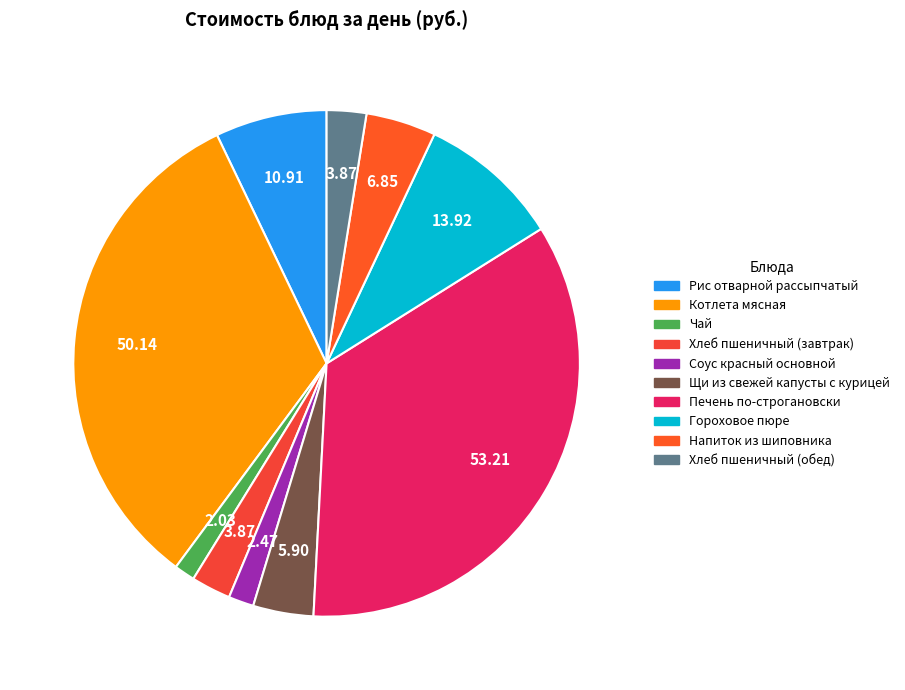

Is the sum of Соус красный основной and Гороховое пюре greater than half?

No